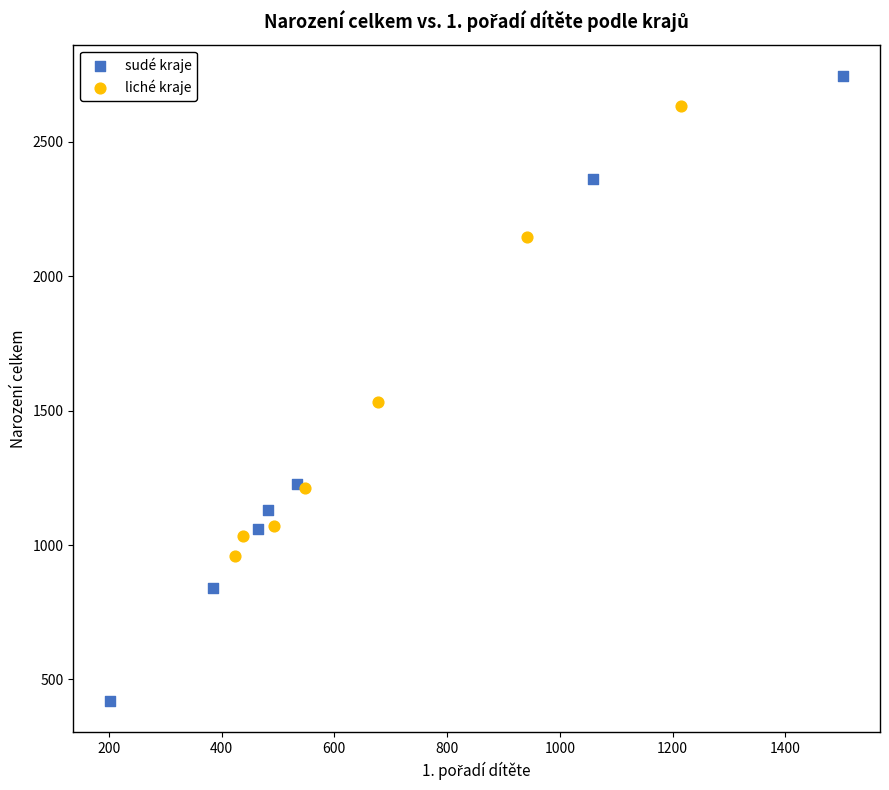

Which series has the largest Y range (max minus min)?

sudé kraje